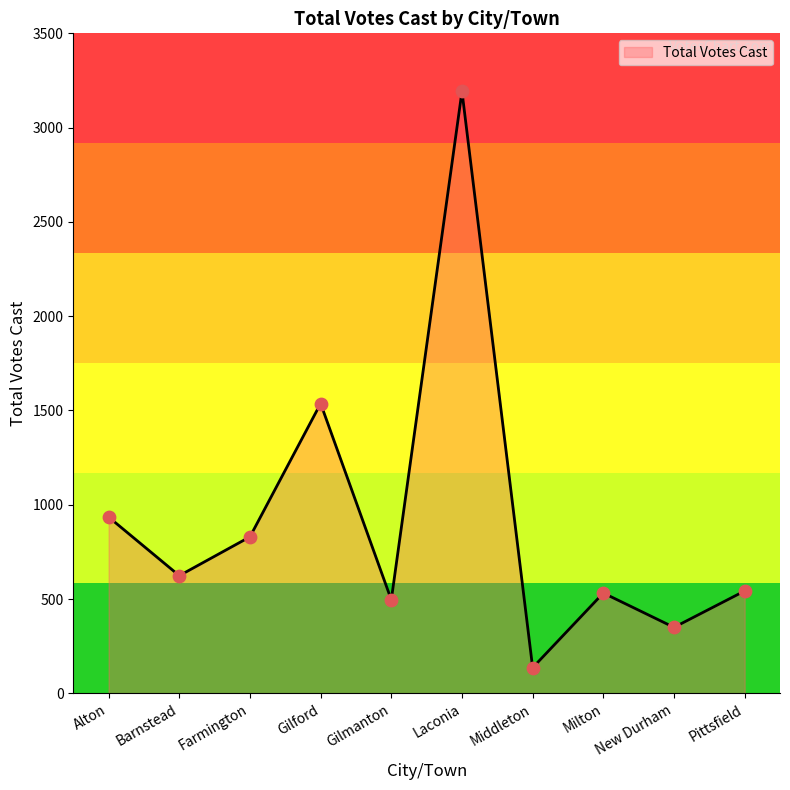

What is the ratio of the value at Farmington to the value at Gilford?

0.5